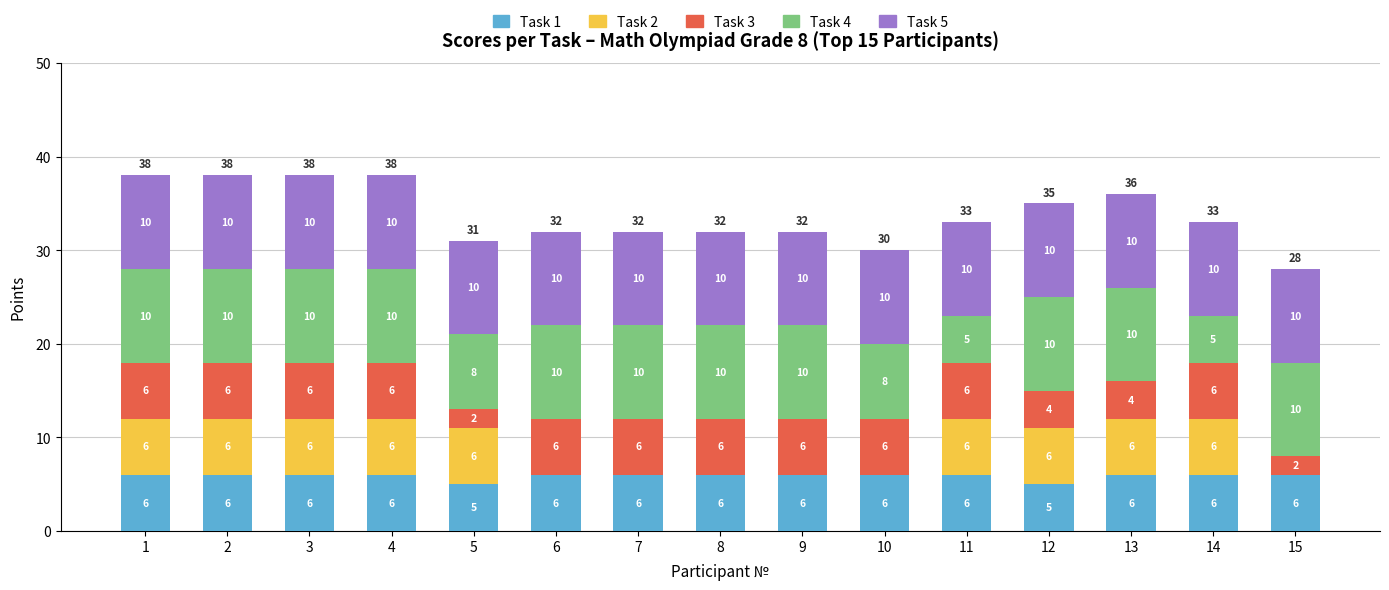

Are the bars horizontal?

No